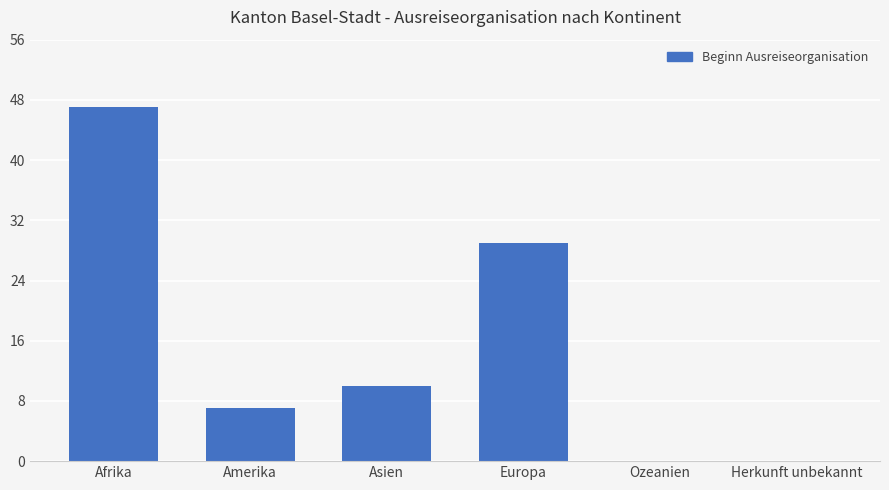

What value does the data have at Asien?

10